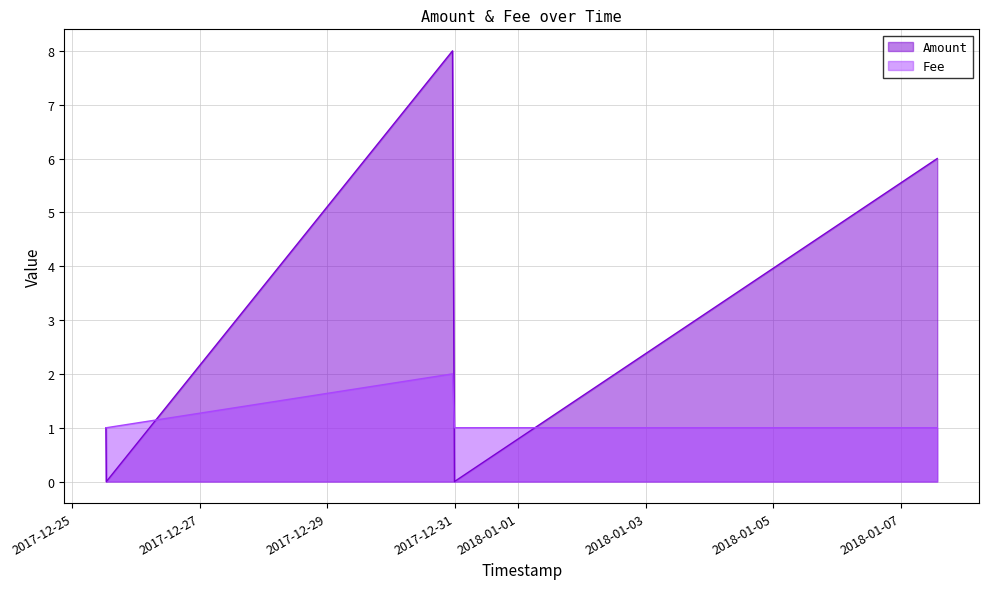

Rank the categories by value from highest to lowest.

2017-12-30 23:08:40, 2018-01-07 13:42:57, 2017-12-30 23:52:53, 2017-12-25 12:45:49, 2017-12-25 12:36:19